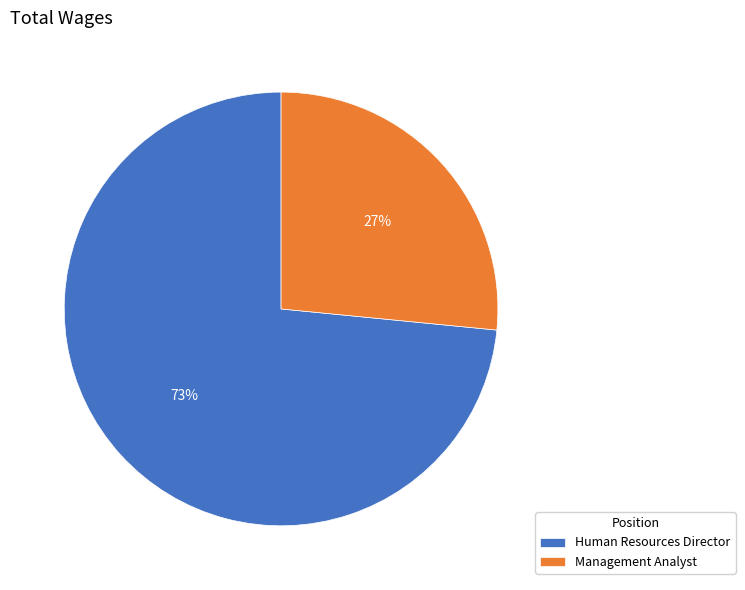

Is it true that Human Resources Director is 73% of the pie?

True